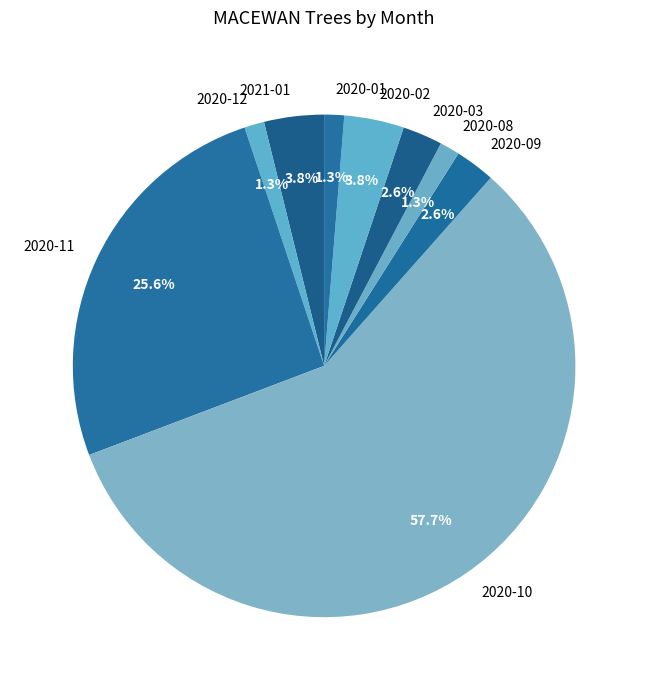

Which category accounts for the majority?

2020-10